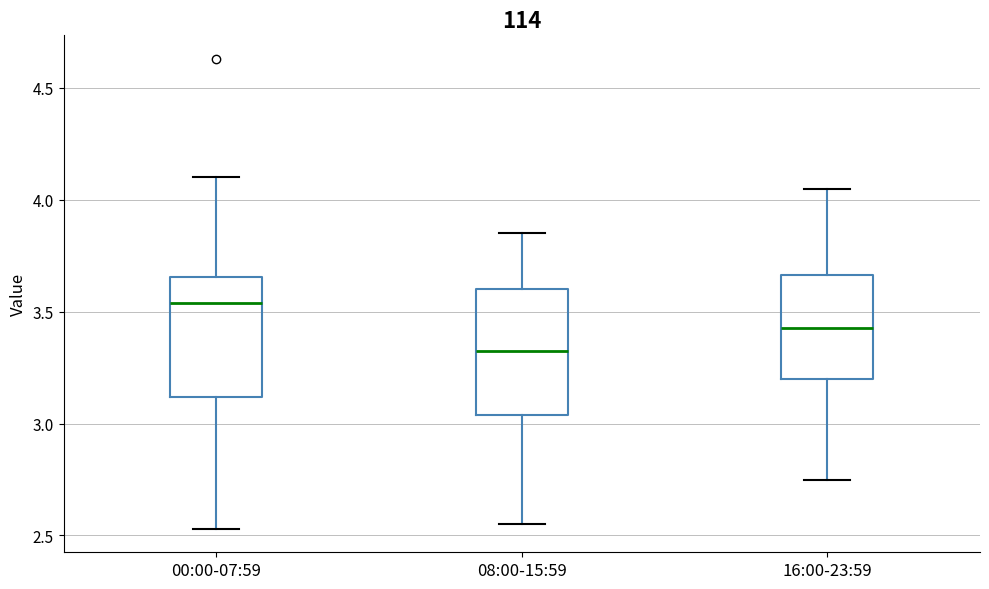

Reading left to right, transcribe this box plot: for each box, give where its median line is, the range the box spans, and where its two whiskers end, as read against the y-axis. The values are not printed on the chart, so give them approximately, as read against the axis.

00:00-07:59: median 3.55, box 3.10 to 3.65, whiskers 2.55 to 4.10
08:00-15:59: median 3.35, box 3.05 to 3.60, whiskers 2.55 to 3.85
16:00-23:59: median 3.45, box 3.20 to 3.65, whiskers 2.75 to 4.05